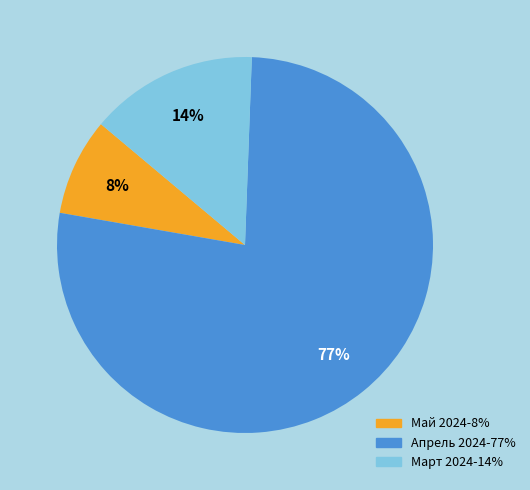

To the nearest percent, what is the average slice percentage?

33%